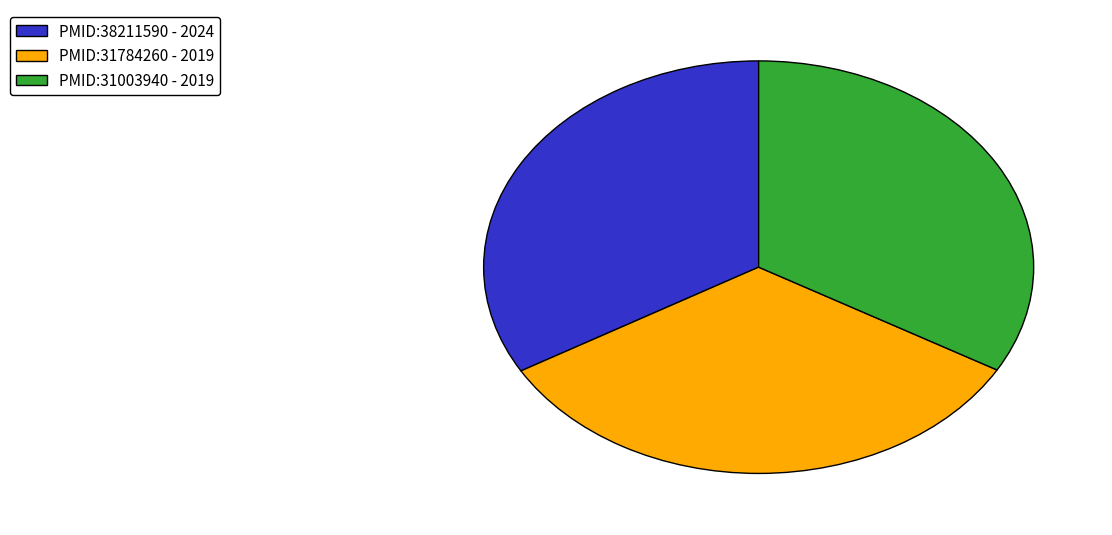

How many slices are in this pie chart?

3